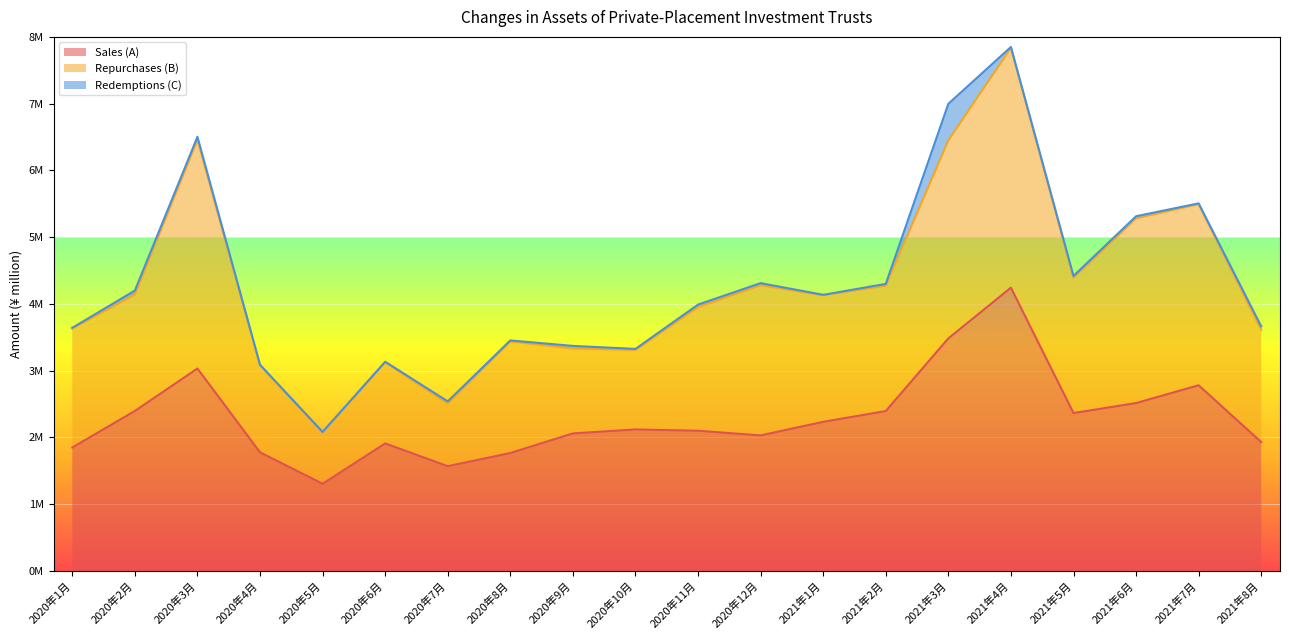

Which has a higher value, 2021年1月 or 2020年9月?

2021年1月